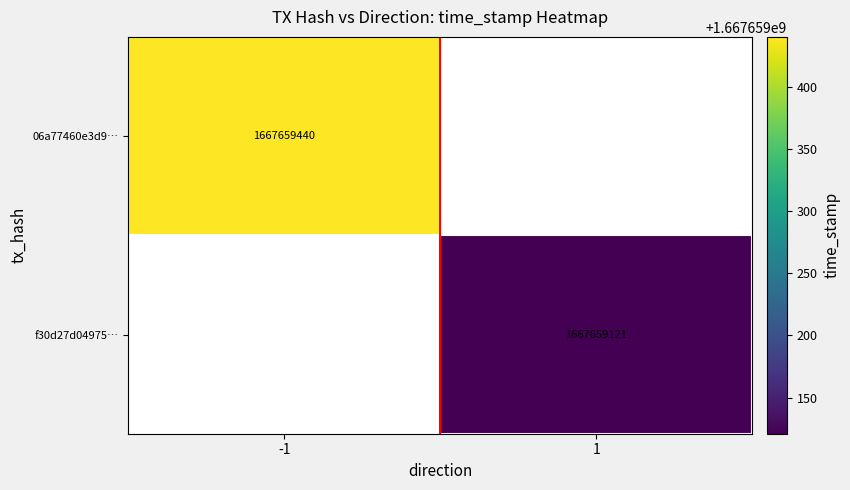

True or false: 06a77460e3d9… has a value of 1667659440 at -1.

True